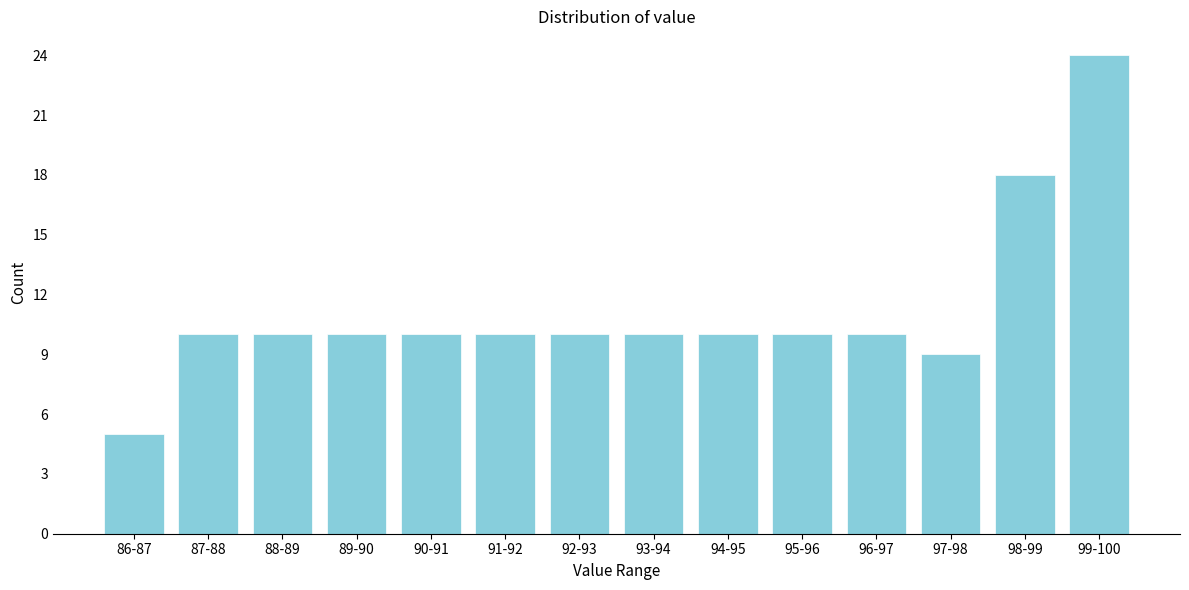

Reading left to right, what are all the values shown in this chart?

5	10	10	10	10	10	10	10	10	10	10	9	18	24